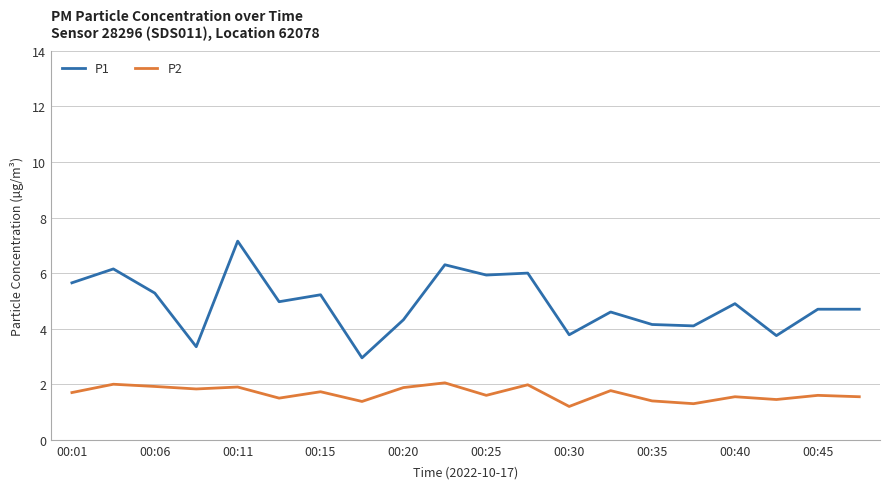

Which series has the largest total across all categories?

P1